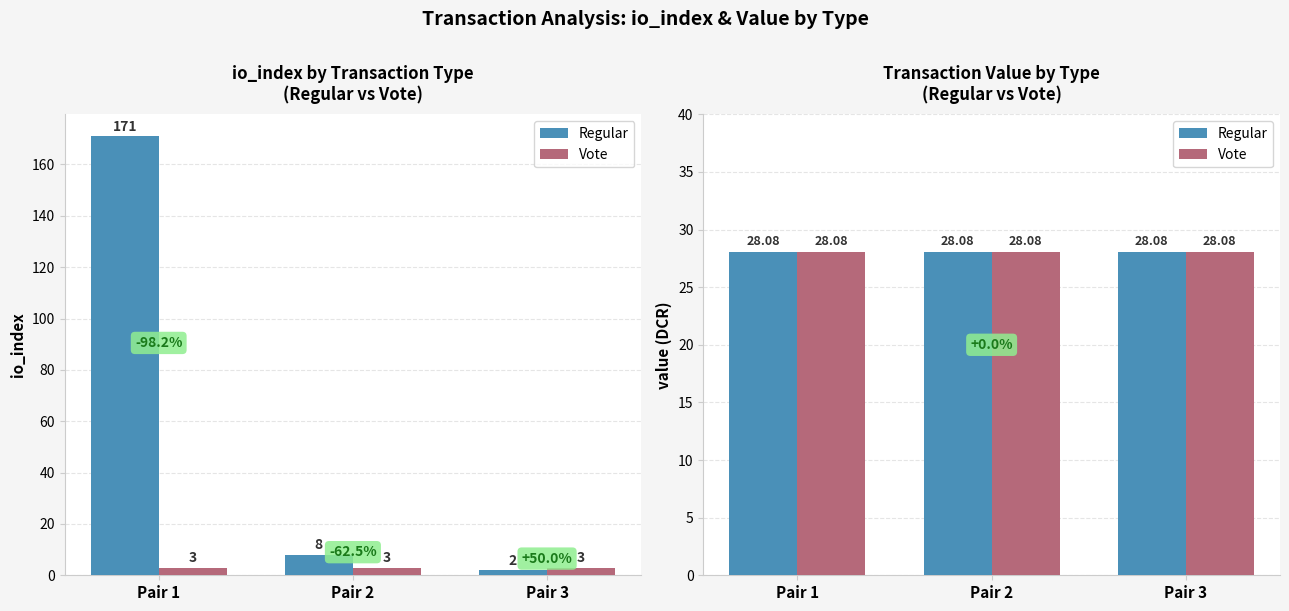

What is the value of the 3rd bar from the left?

2